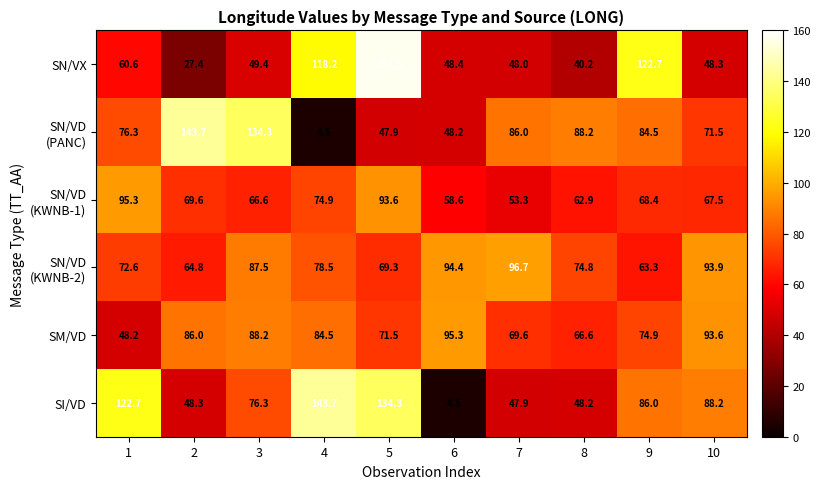

Is it true that SM/VD equals 47.0 at 2?

False